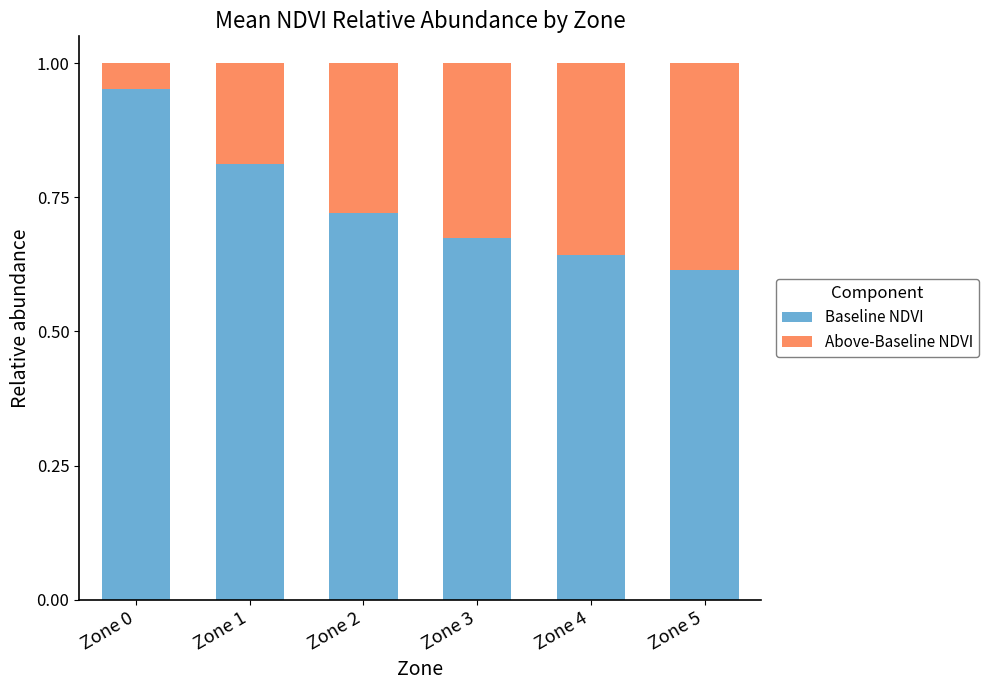

At which label does Baseline NDVI reach its minimum?

Zone 5